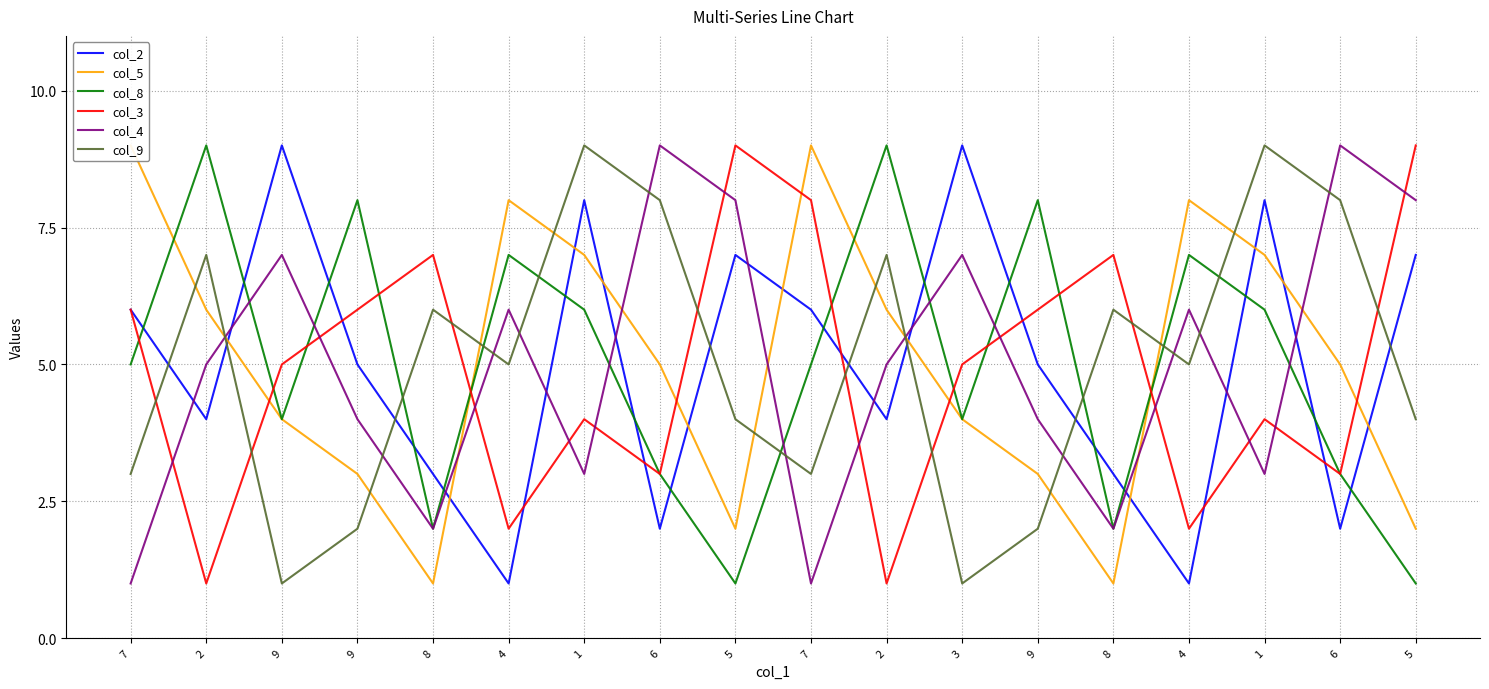

True or false: col_4 and col_8 cross at least once.

True